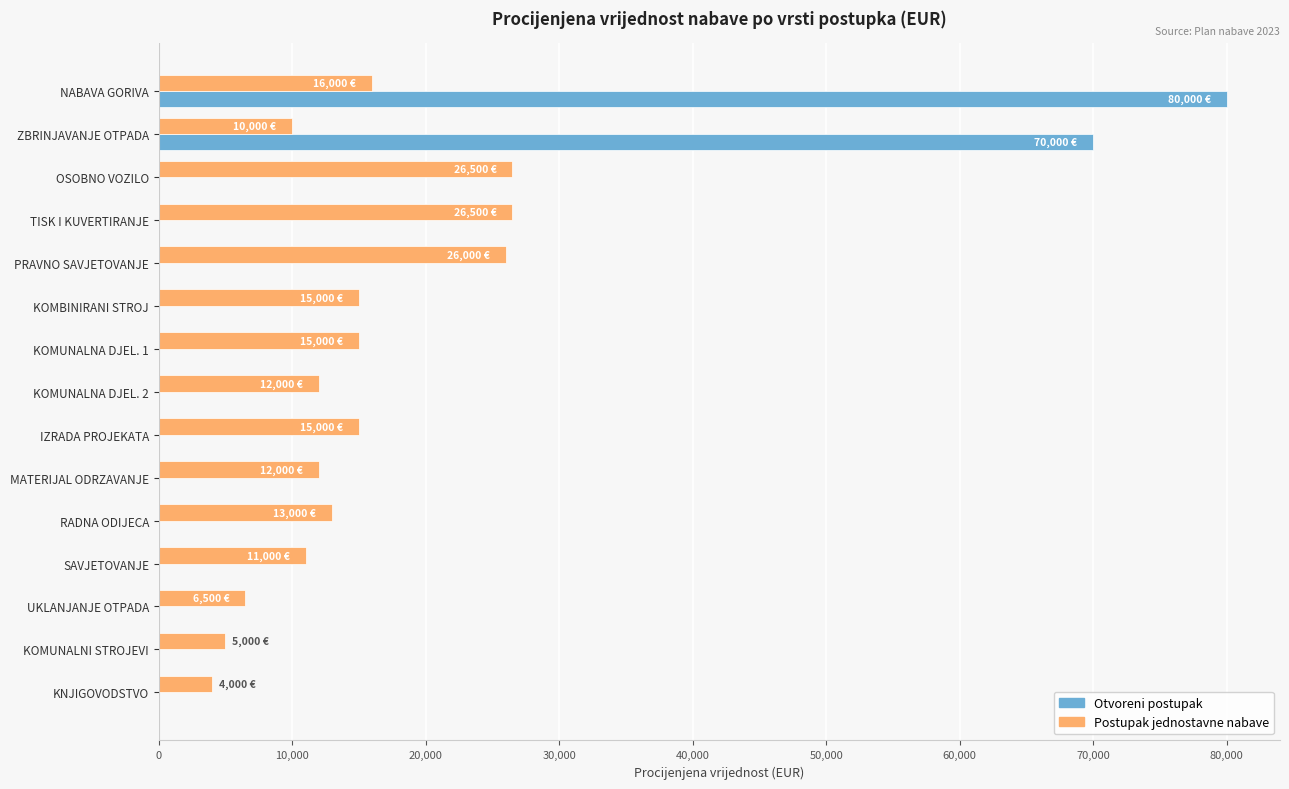

Is it true that Otvoreni postupak equals 28671 at IZRADA PROJEKATA?

False